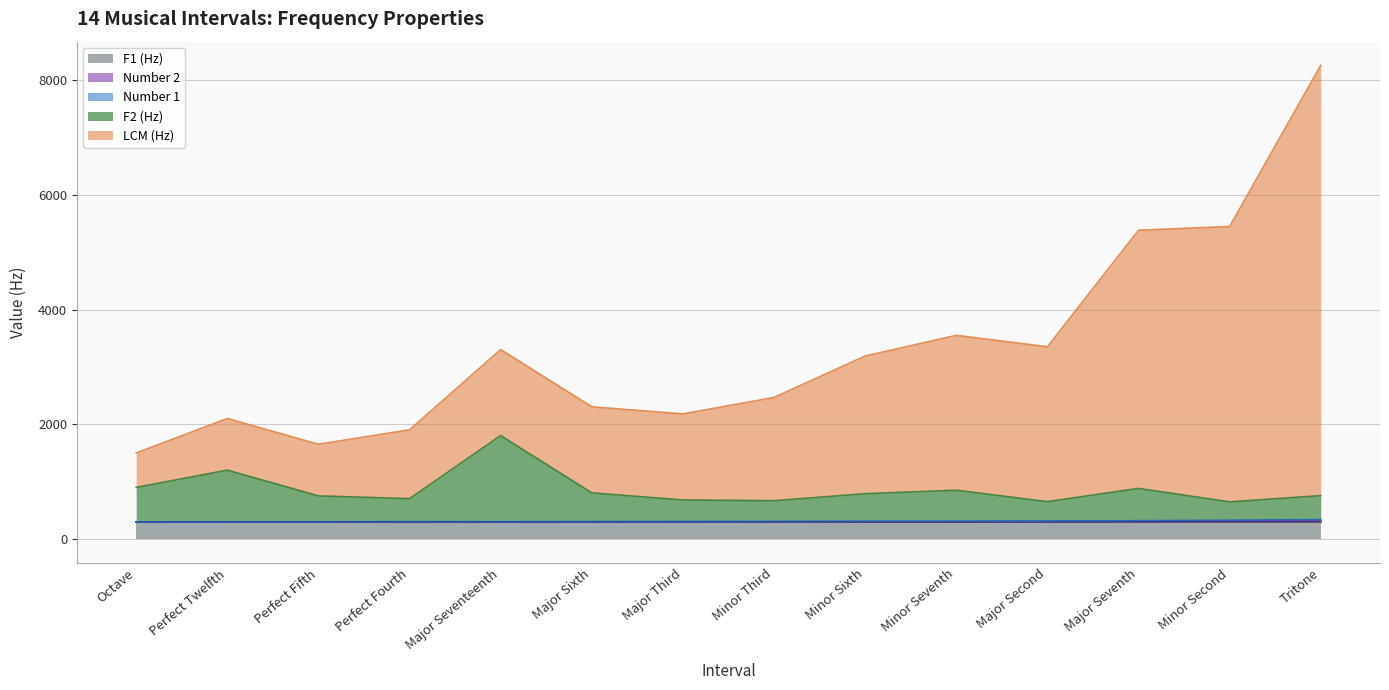

What is the total value across all series at Perfect Twelfth?

2104.0